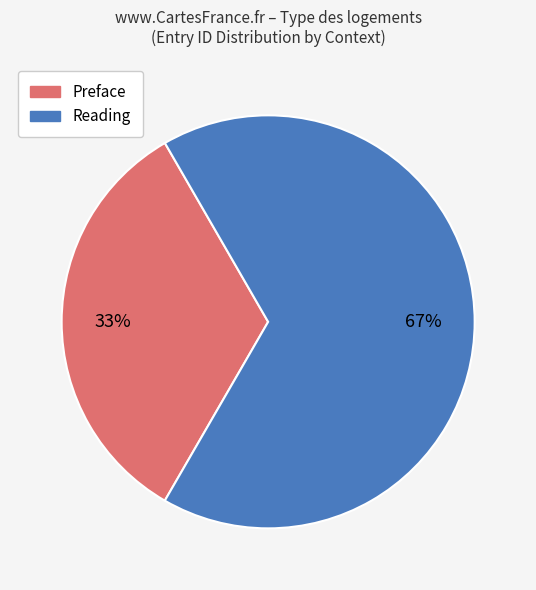

Approximately how many times larger is the value at Preface compared to Reading?

0.5